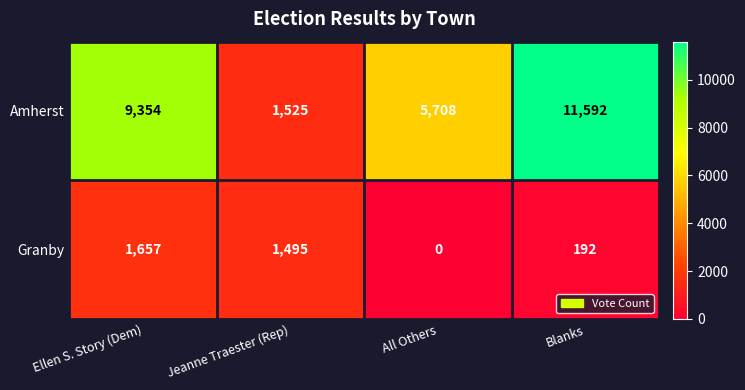

Which series changed the most between Ellen S. Story (Dem) and Jeanne Traester (Rep)?

Amherst